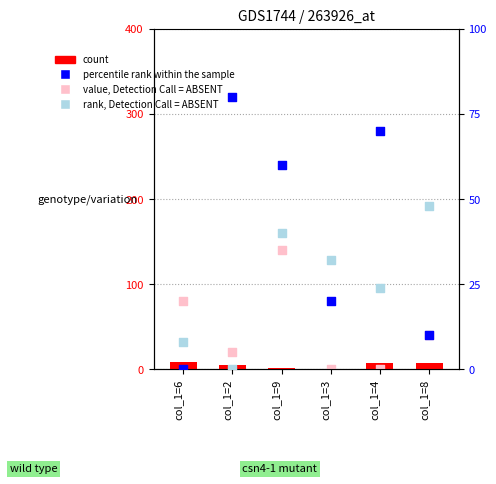

Is the value of rank, Detection Call = ABSENT at col_1=6 greater than the value of value, Detection Call = ABSENT at col_1=2?

No